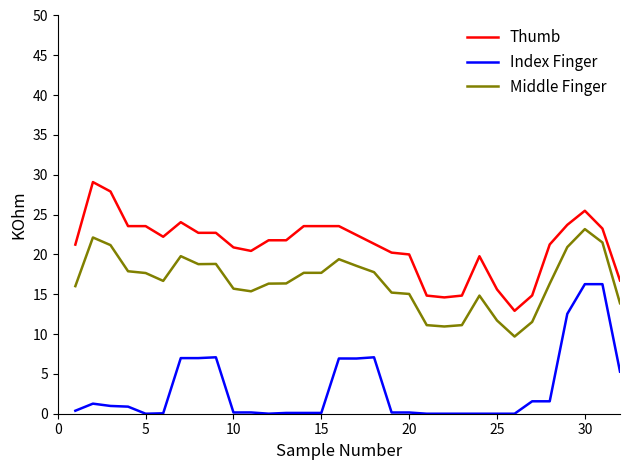

How many distinct data groups are displayed?

3